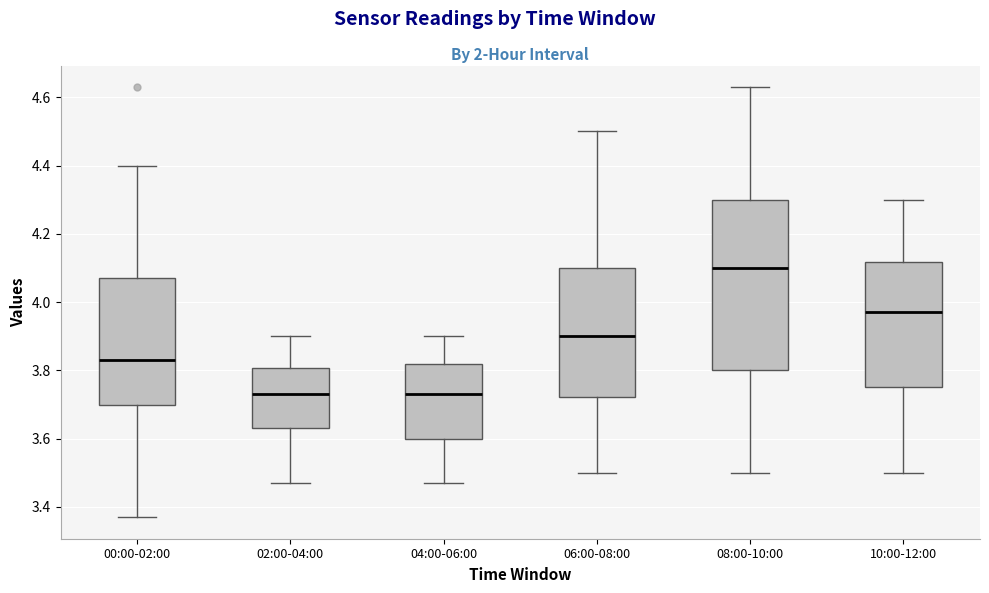

Where does the lower whisker of the box for 06:00-08:00 end on the y-axis? The values are not printed on the chart, so give them approximately, as read against the axis.

3.50